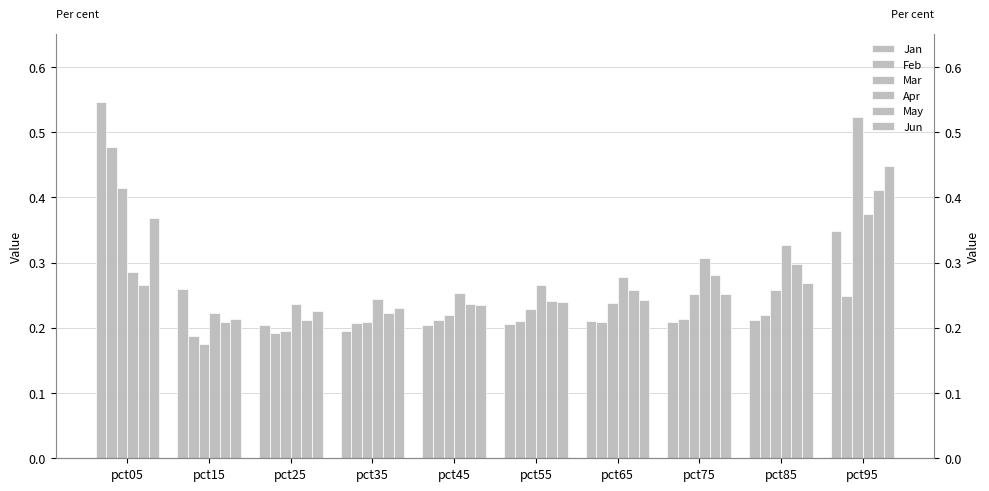

What is the difference between the maximum and minimum values in the Mar series?

0.3